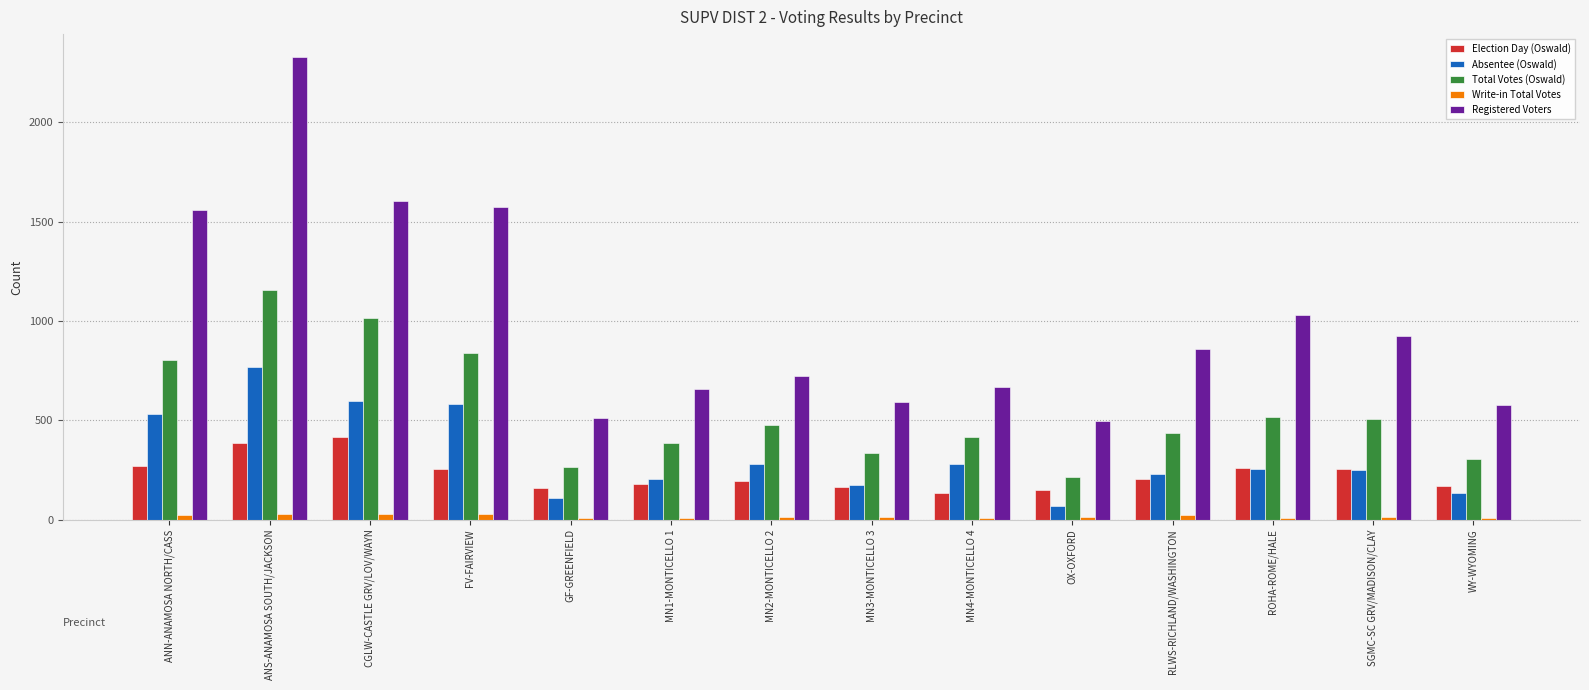

Which series has the largest range (max minus min)?

Registered Voters